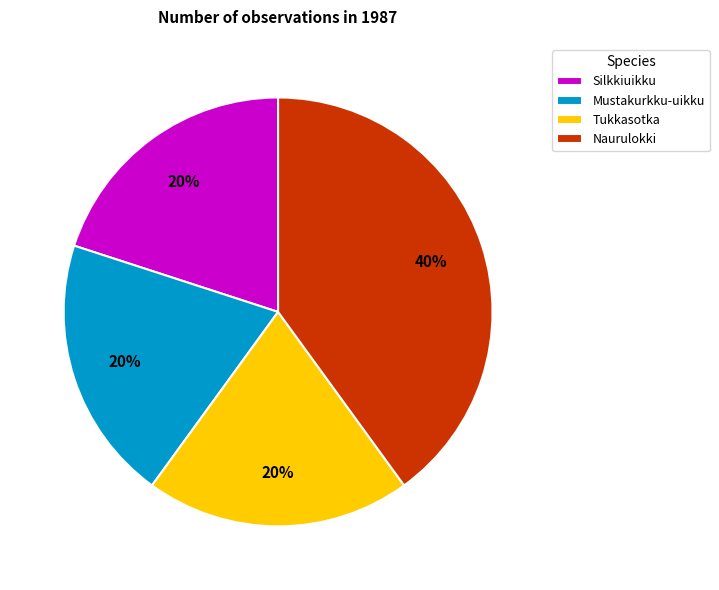

What is the ratio of the value at Naurulokki to the value at Mustakurkku-uikku?

2.0